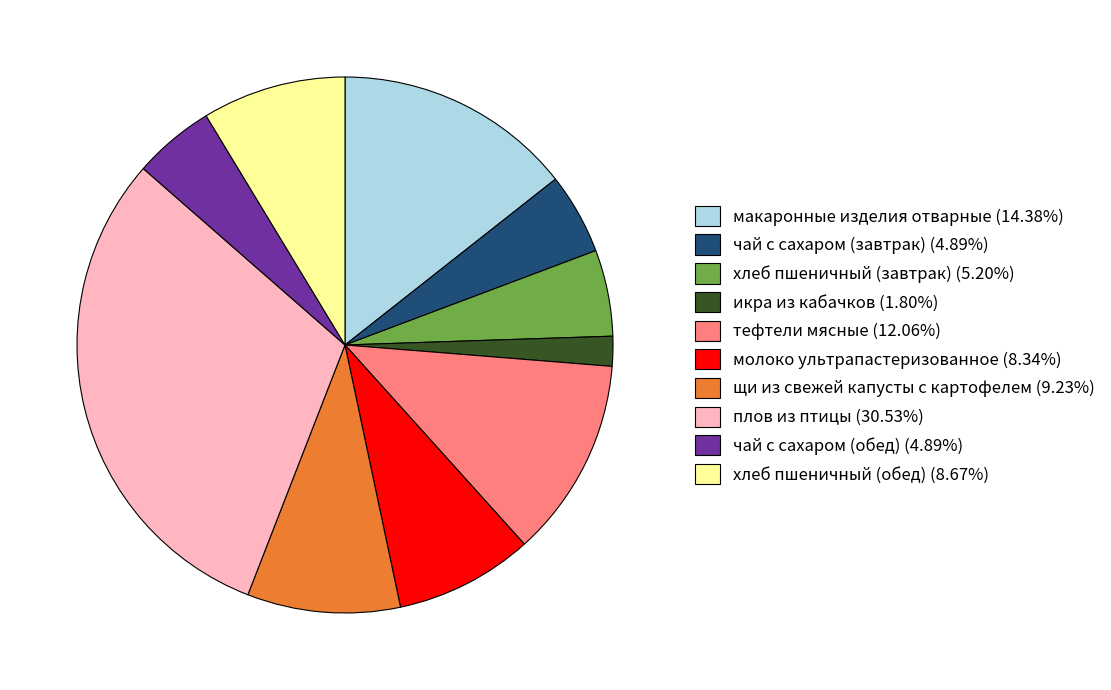

Count the number of slices in the pie.

10